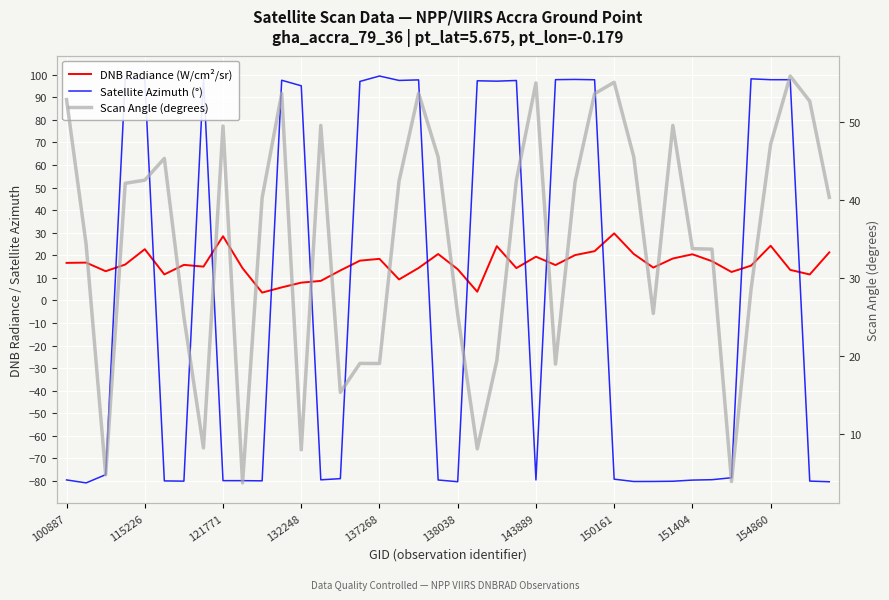

In DNB Radiance (W/cm²/sr), how many points are higher than both neighbors (excluding endpoints)?

11